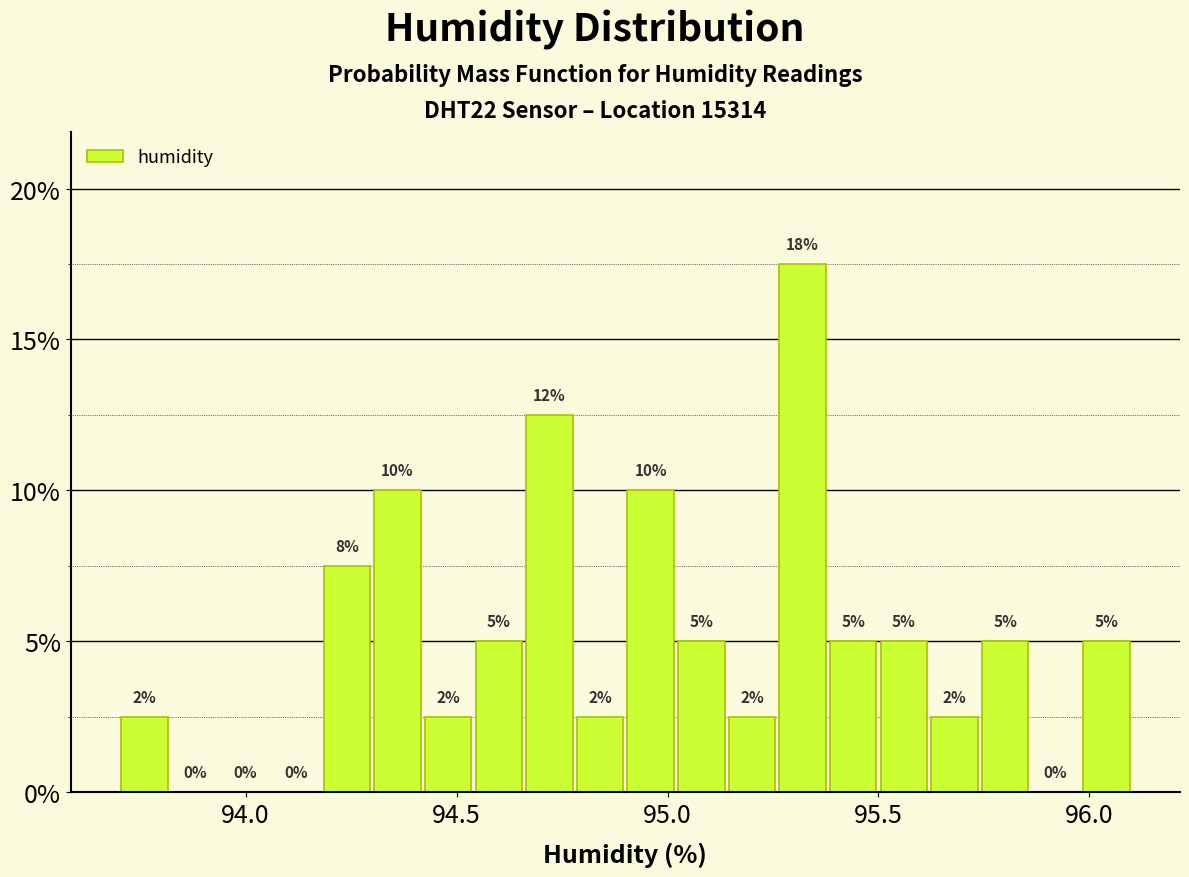

Read against the x-axis, roughly where is the centre of the tallest bar?

95.30